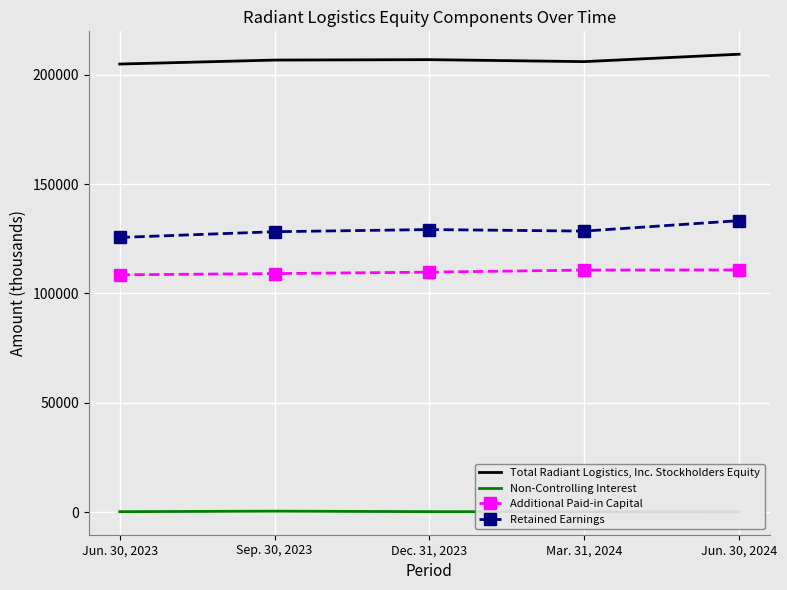

What is the label of the 4th point from the left?

Mar. 31, 2024